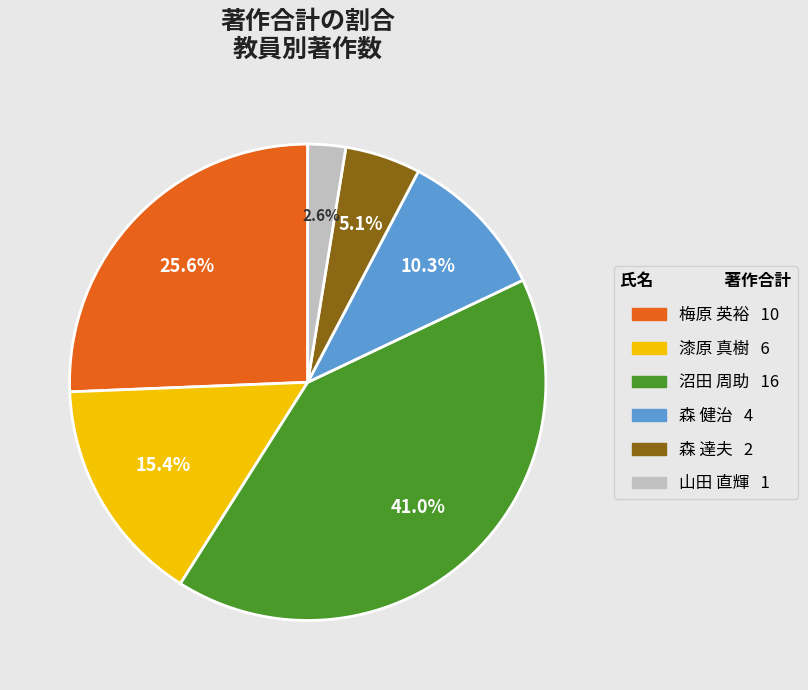

To the nearest percent, what is the average slice percentage?

17%